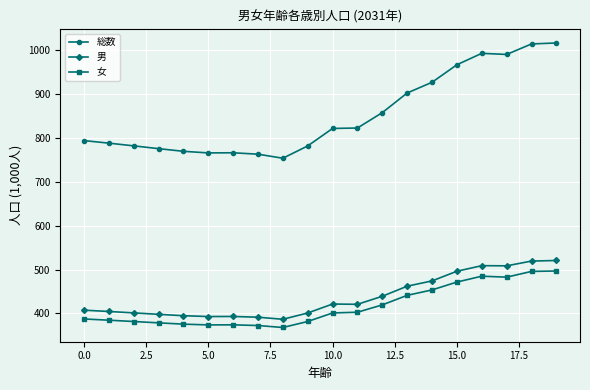

True or false: 男 has more than 2 points higher than both neighbors.

True